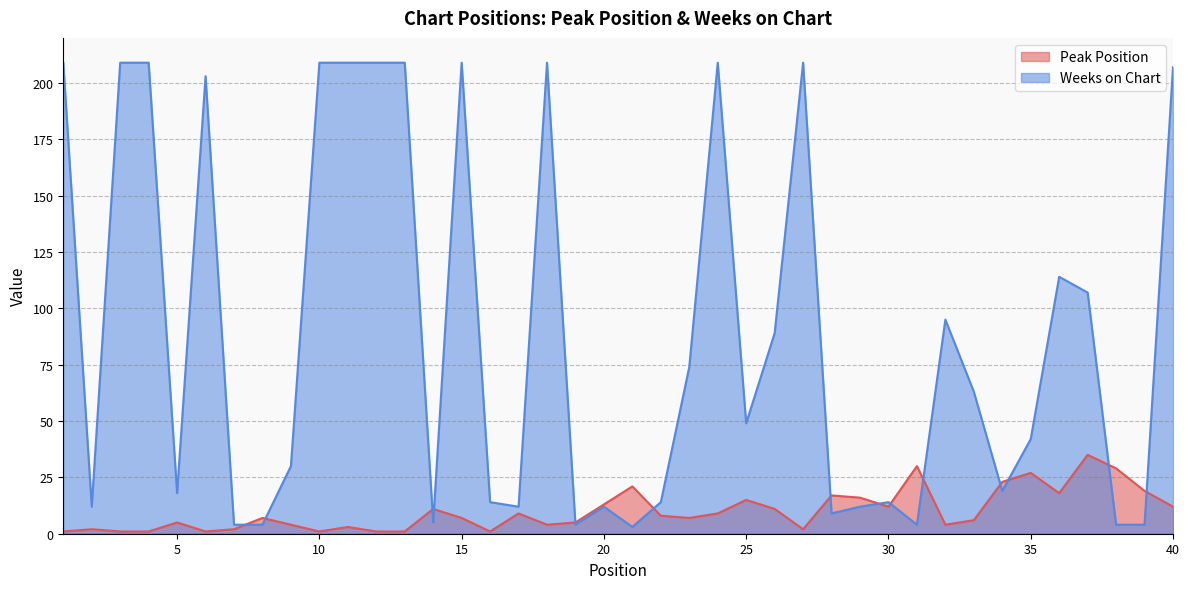

Where does the Weeks on Chart series first go above 49?

1